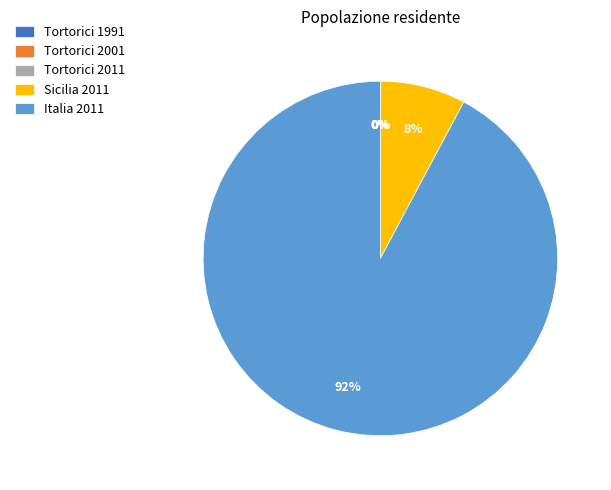

Which slice represents more than half of the pie?

Italia 2011